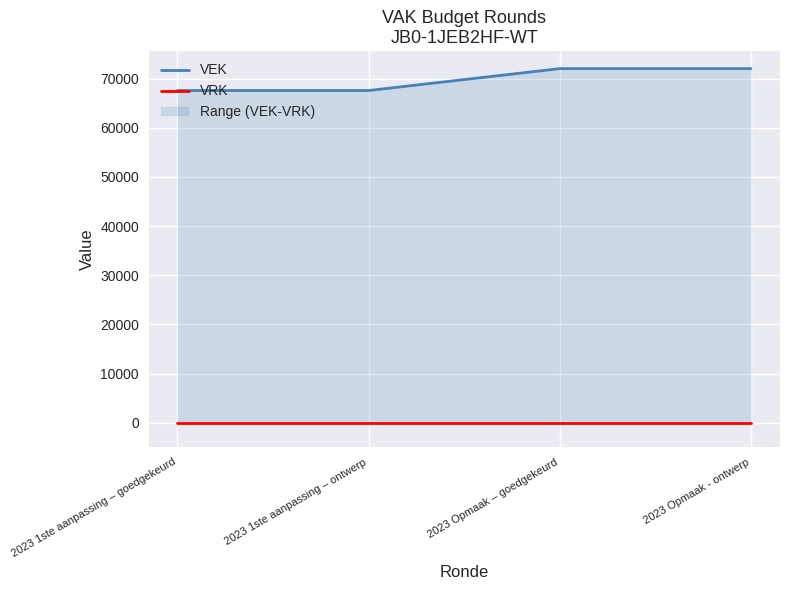

Rank the series at 2023 1ste aanpassing – goedgekeurd from highest to lowest value.

VEK, VRK